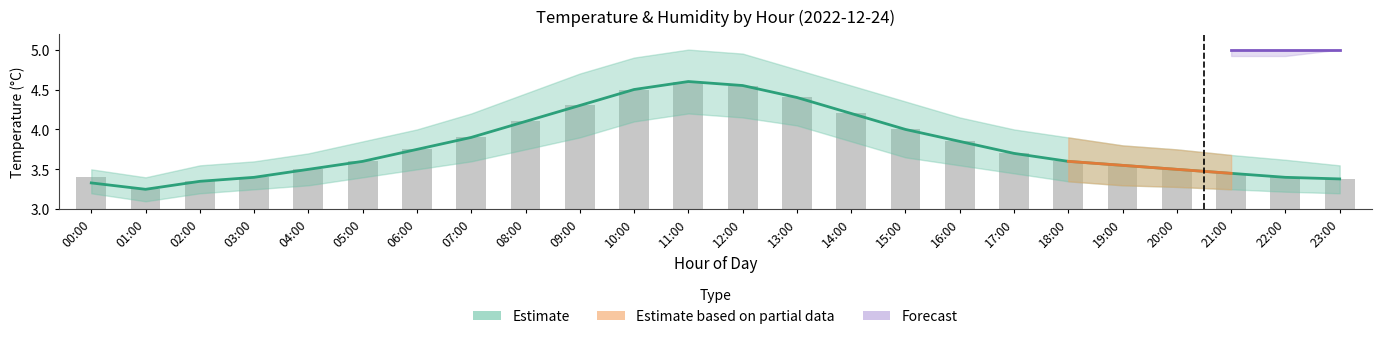

Reading left to right, extract all data points from this chart.

3.4	3.2	3.4	3.4	3.5	3.6	3.8	3.9	4.1	4.3	4.5	4.6	4.5	4.4	4.2	4.0	3.9	3.7	3.6	3.5	3.5	3.5	3.4	3.4